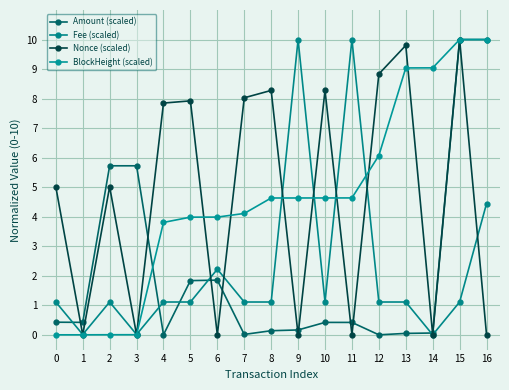

Count the number of data series in this chart.

4